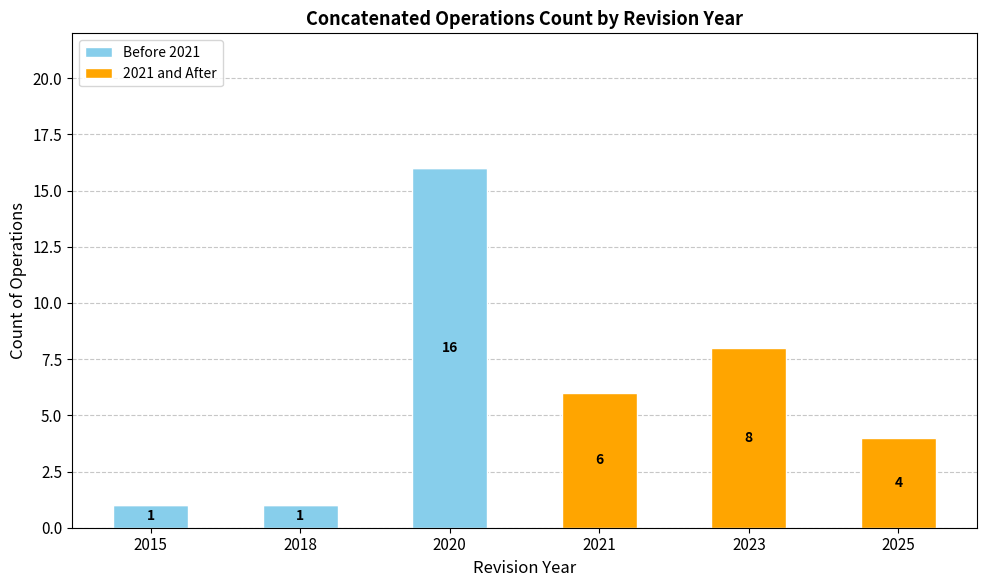

What value does the Before 2021 series have at 2020, to the nearest 10?

20